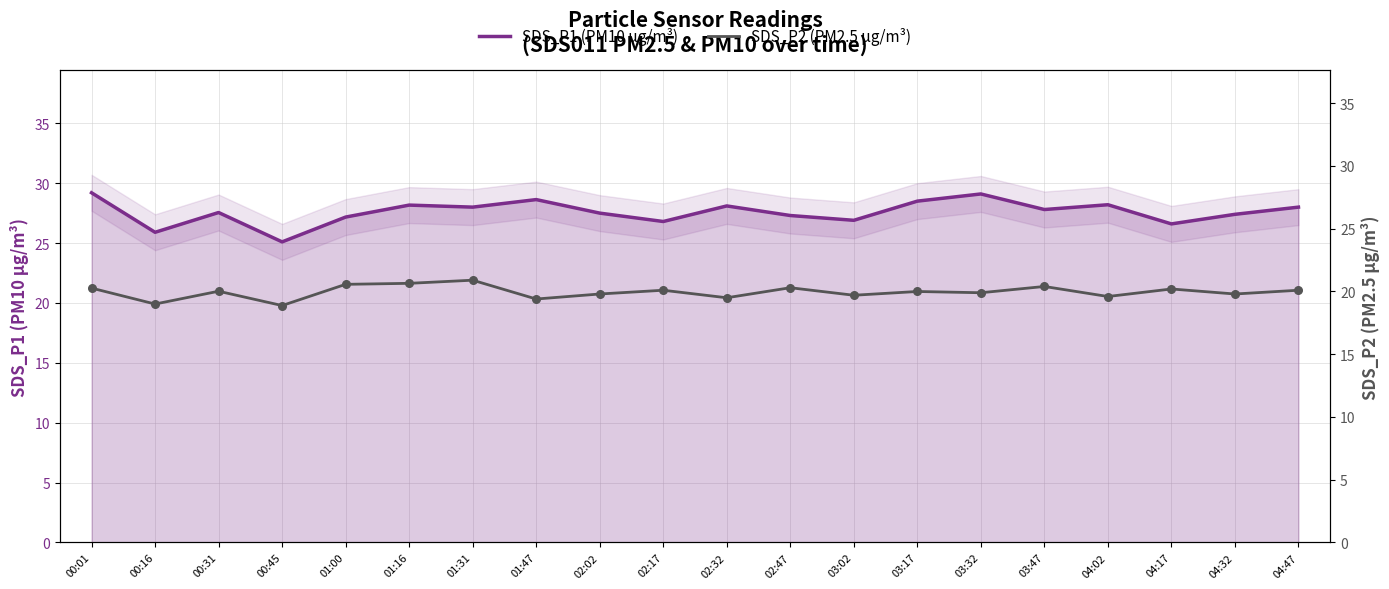

What is the total value across all series at 02:02?

47.3